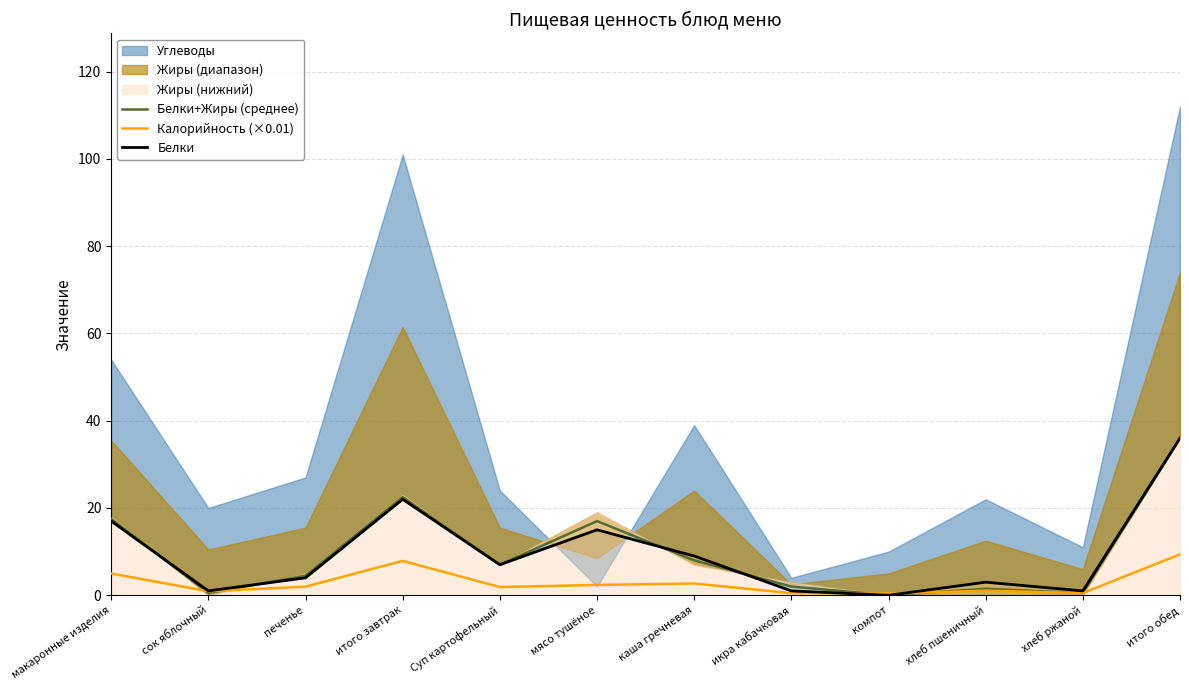

How many lines are shown in the chart?

3